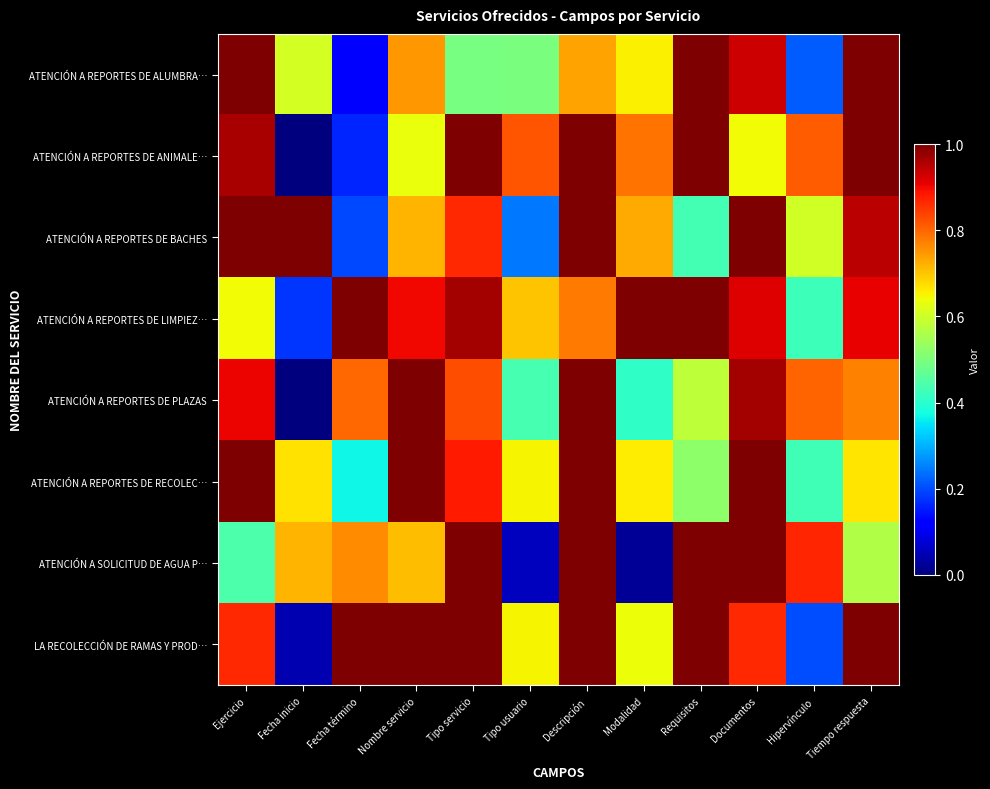

What is the greatest value displayed?

1.0